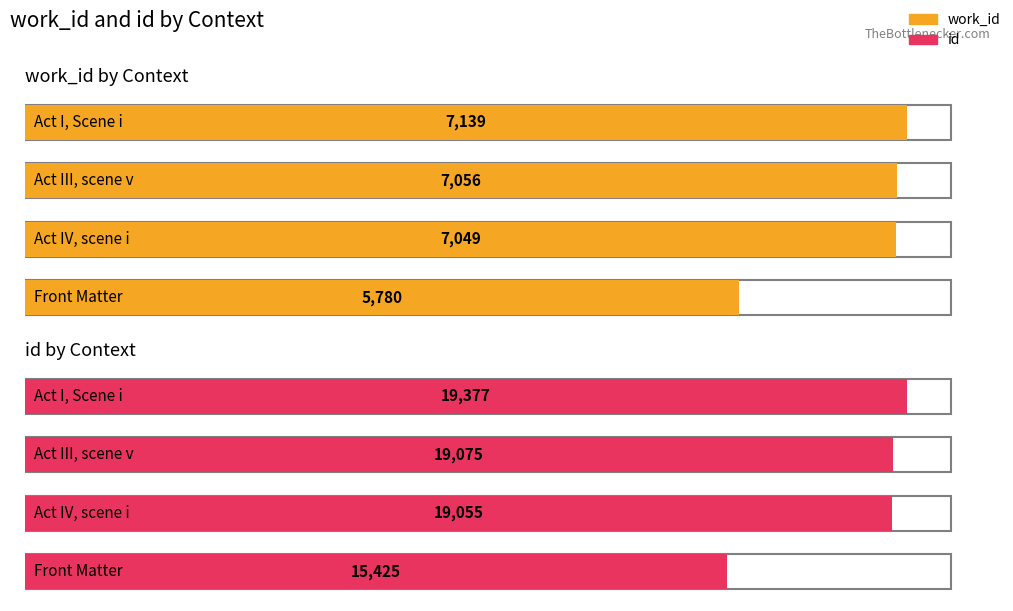

Is it true that id equals 9652 at Act I, Scene i?

False